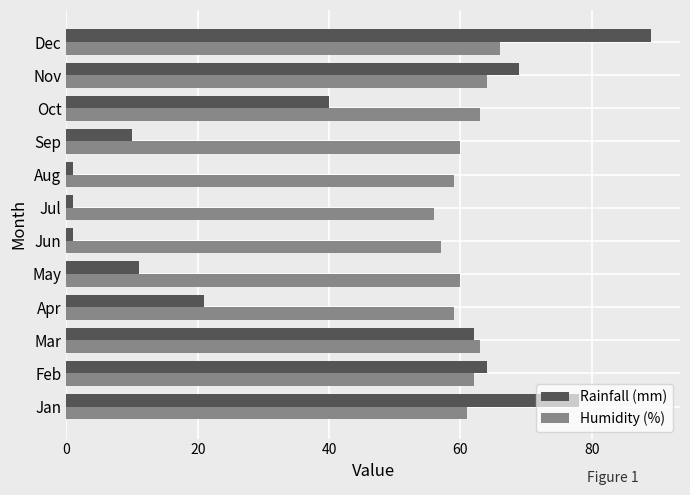

Is it true that Rainfall (mm) equals 106 at Jan?

False